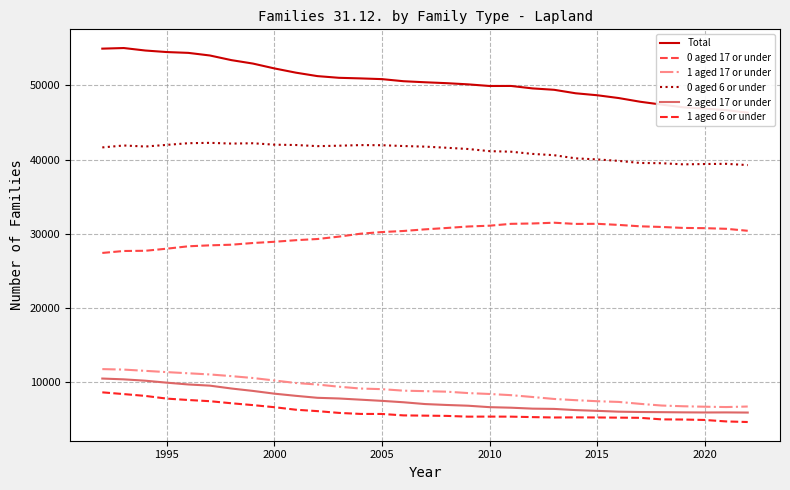

What are all the series names shown in the legend?

Total, 0 aged 17 or under, 1 aged 17 or under, 0 aged 6 or under, 2 aged 17 or under, 1 aged 6 or under